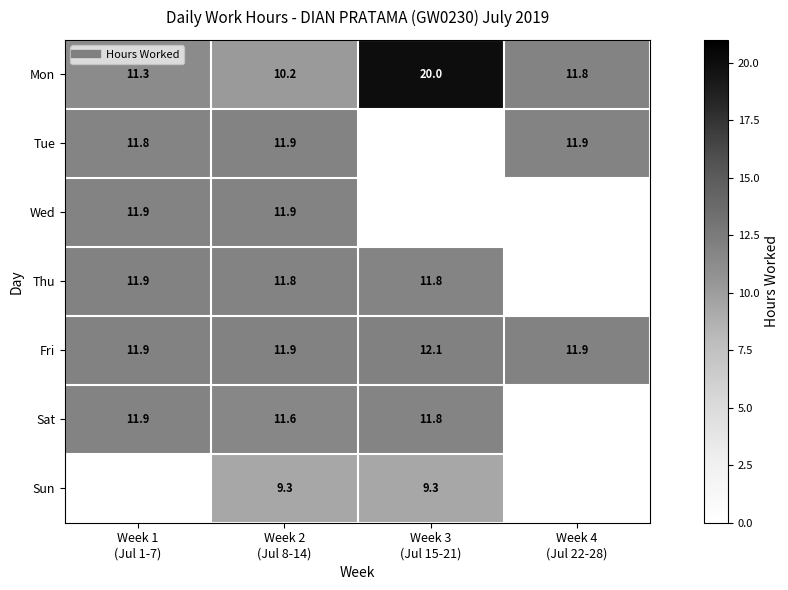

Which label corresponds to the smallest value in the chart?

Week 2
(Jul 8-14)